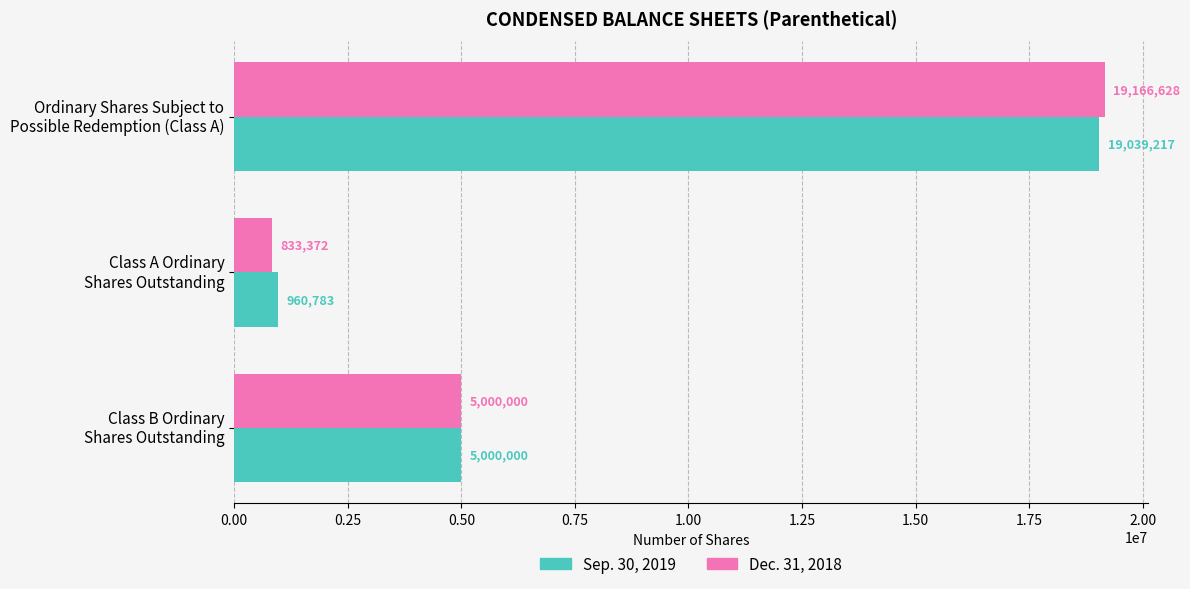

What is the highest value of the Dec. 31, 2018 series?

19166628